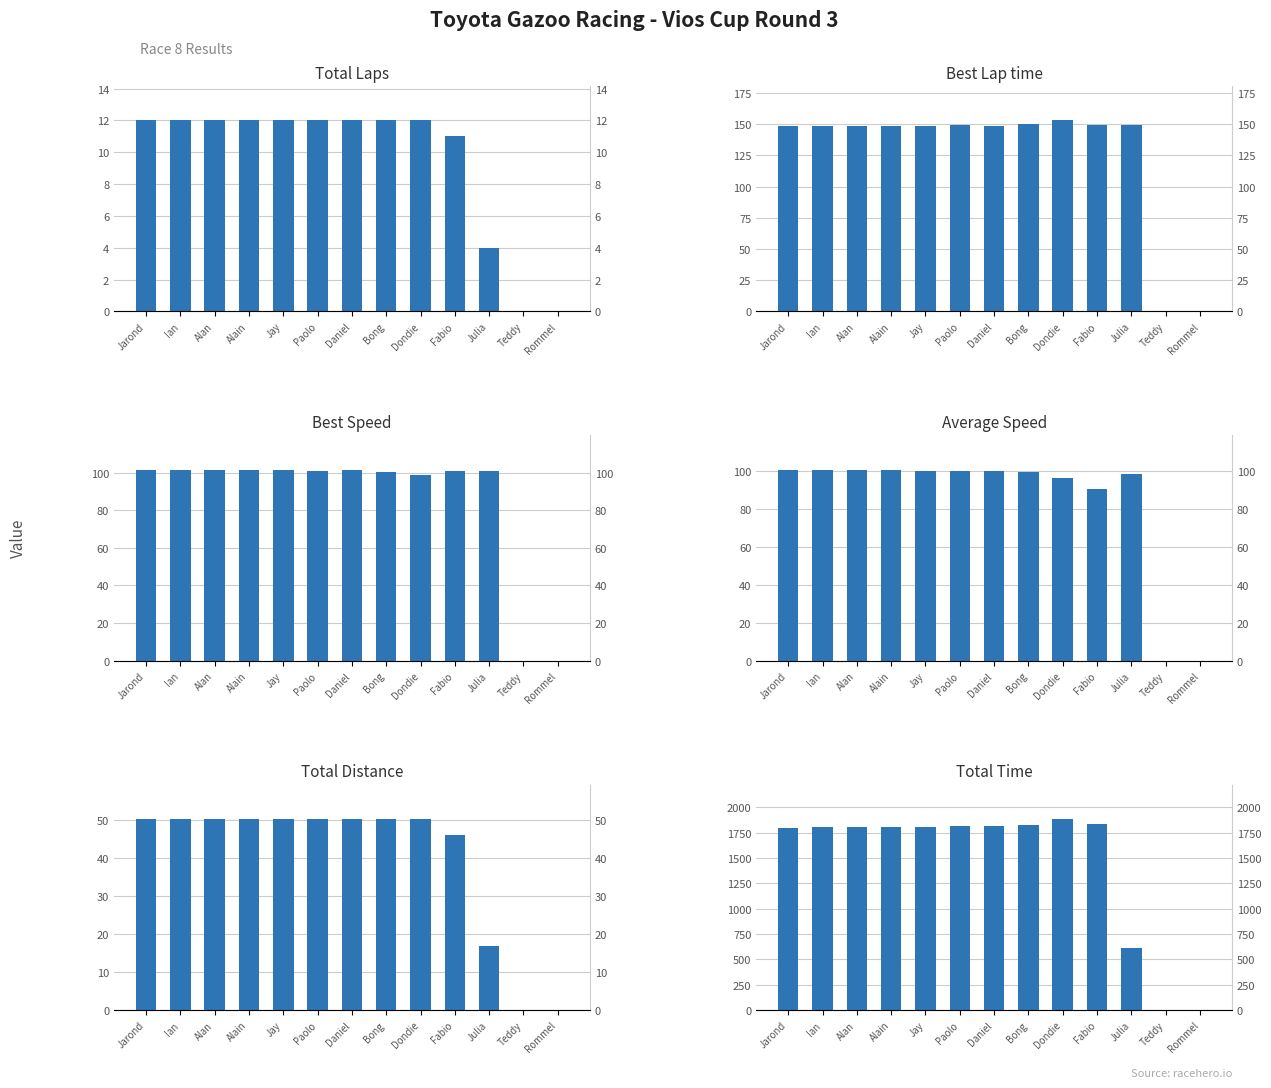

Count the number of data series in this chart.

6